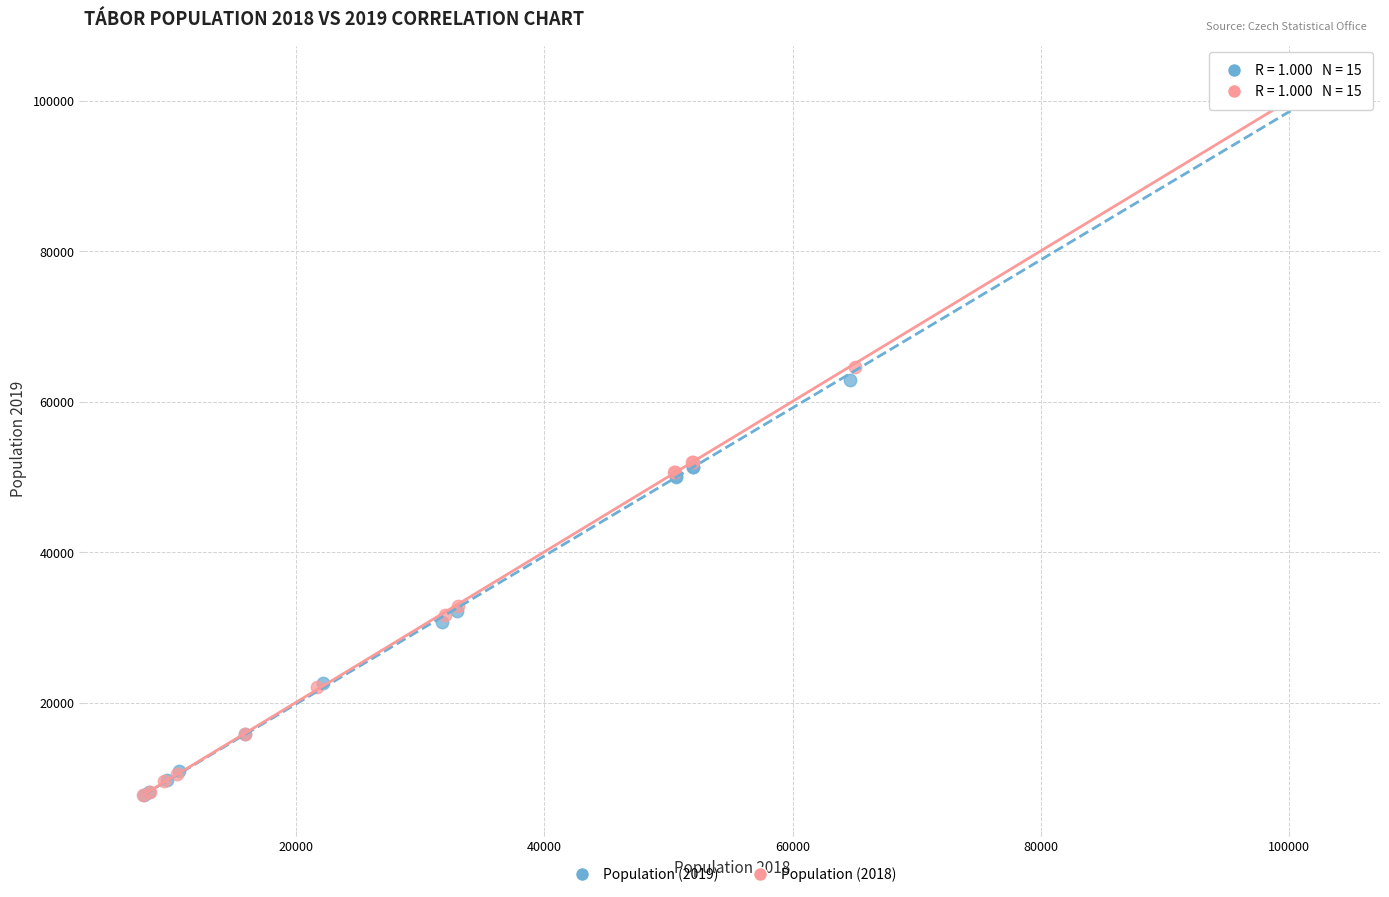

Which series has the widest spread of Y values?

Population (2018)